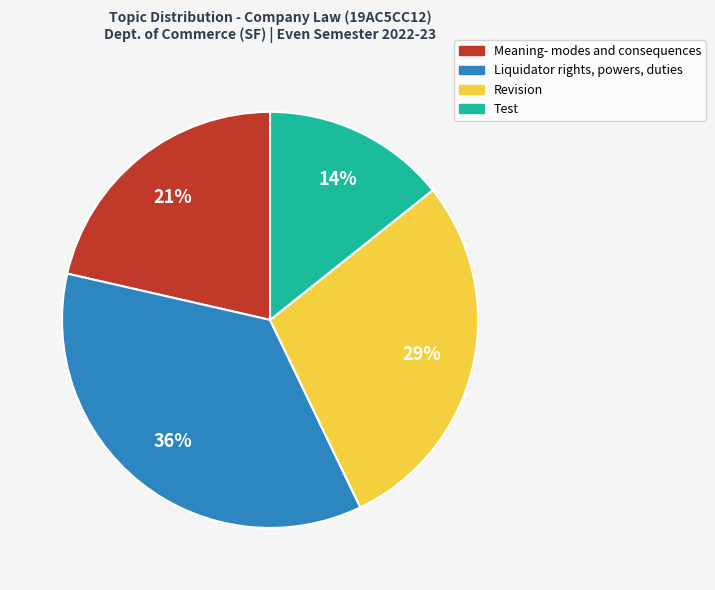

To the nearest percent, what percentage of the pie is Meaning- modes and consequences?

21%